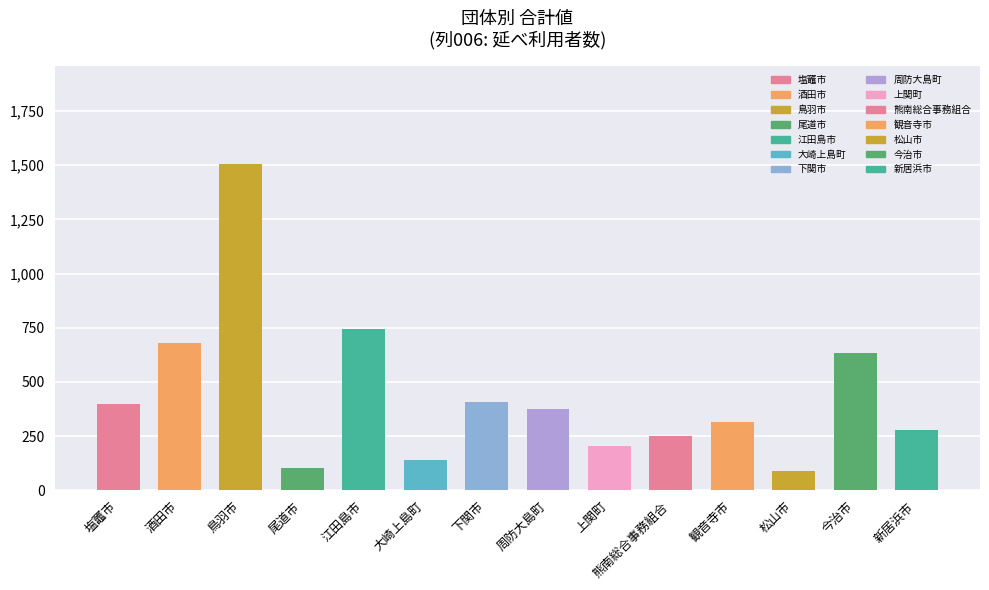

What position from the left is 塩竈市?

1